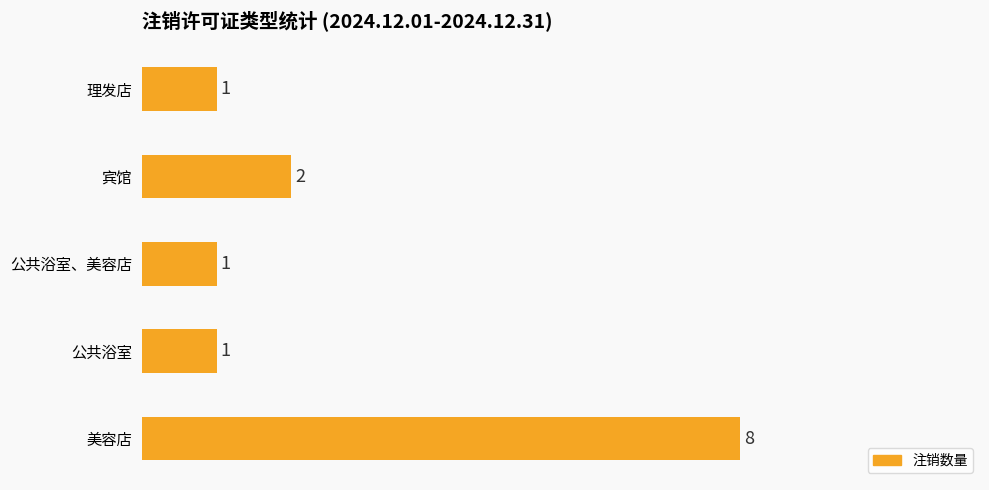

What is the sum of all values?

13